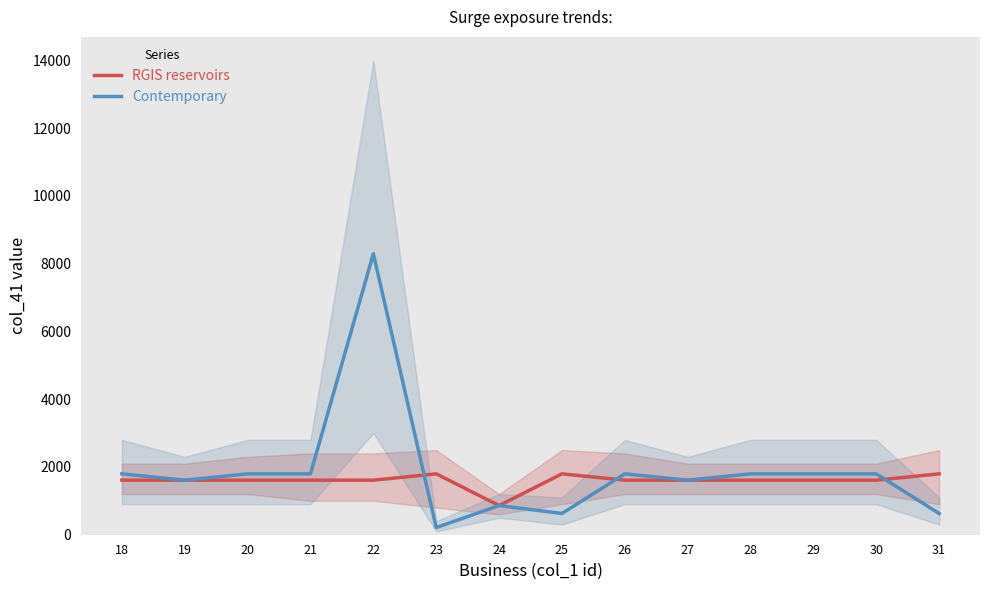

Between 21 and 27, which series saw the biggest shift?

Contemporary